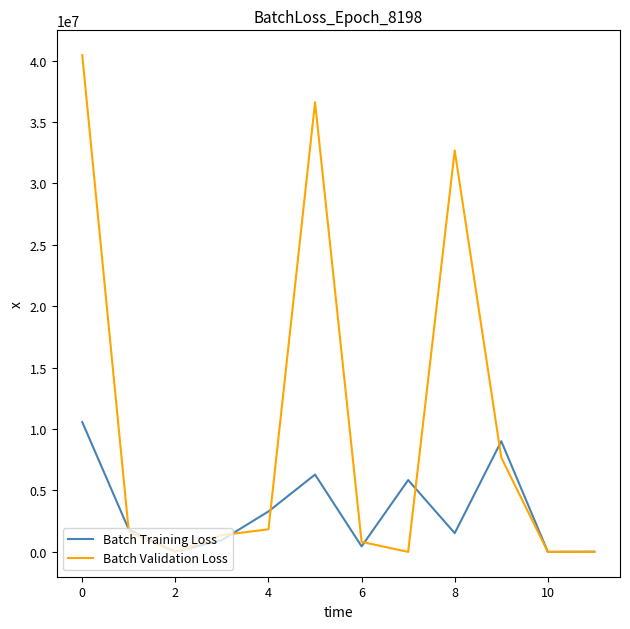

What is the maximum value shown in the chart?

40443660.8